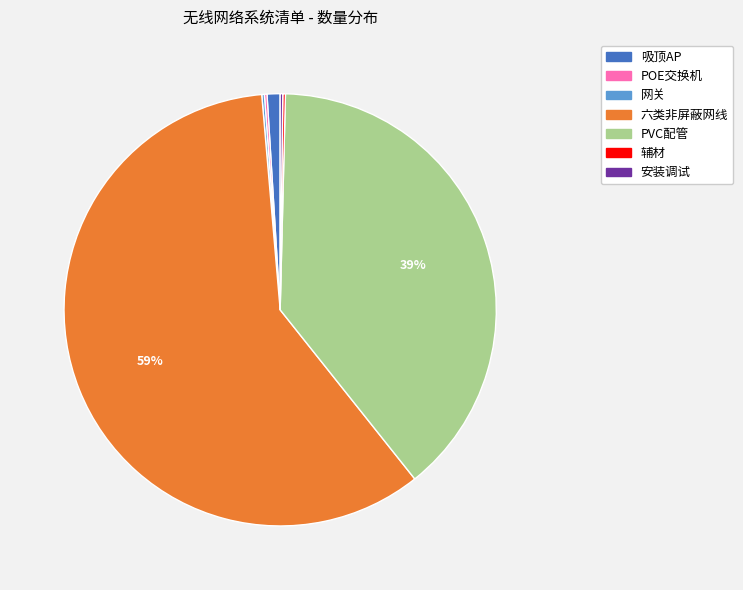

To the nearest percent, what percentage of the pie is PVC配管?

39%